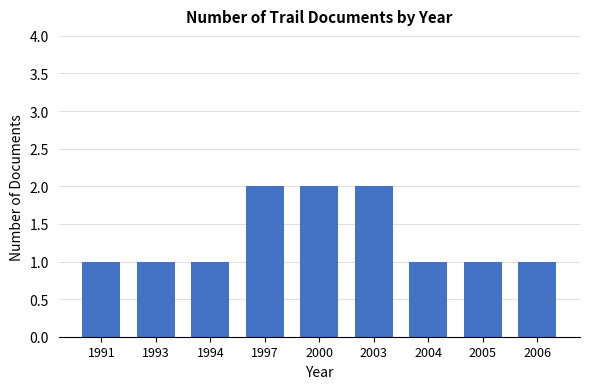

Is it true that the value at 2004 is 1?

True